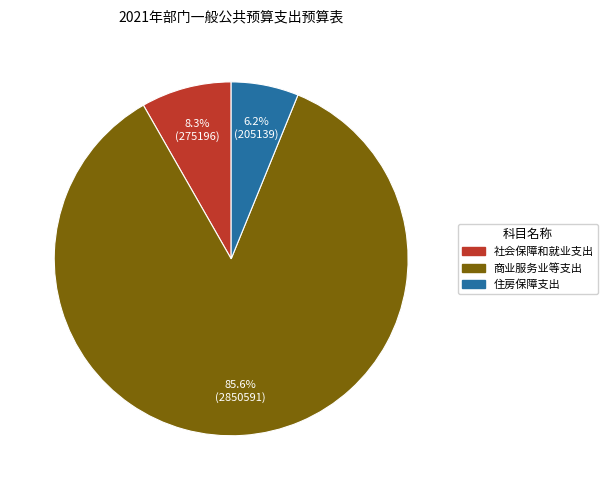

Count the number of slices in the pie.

3